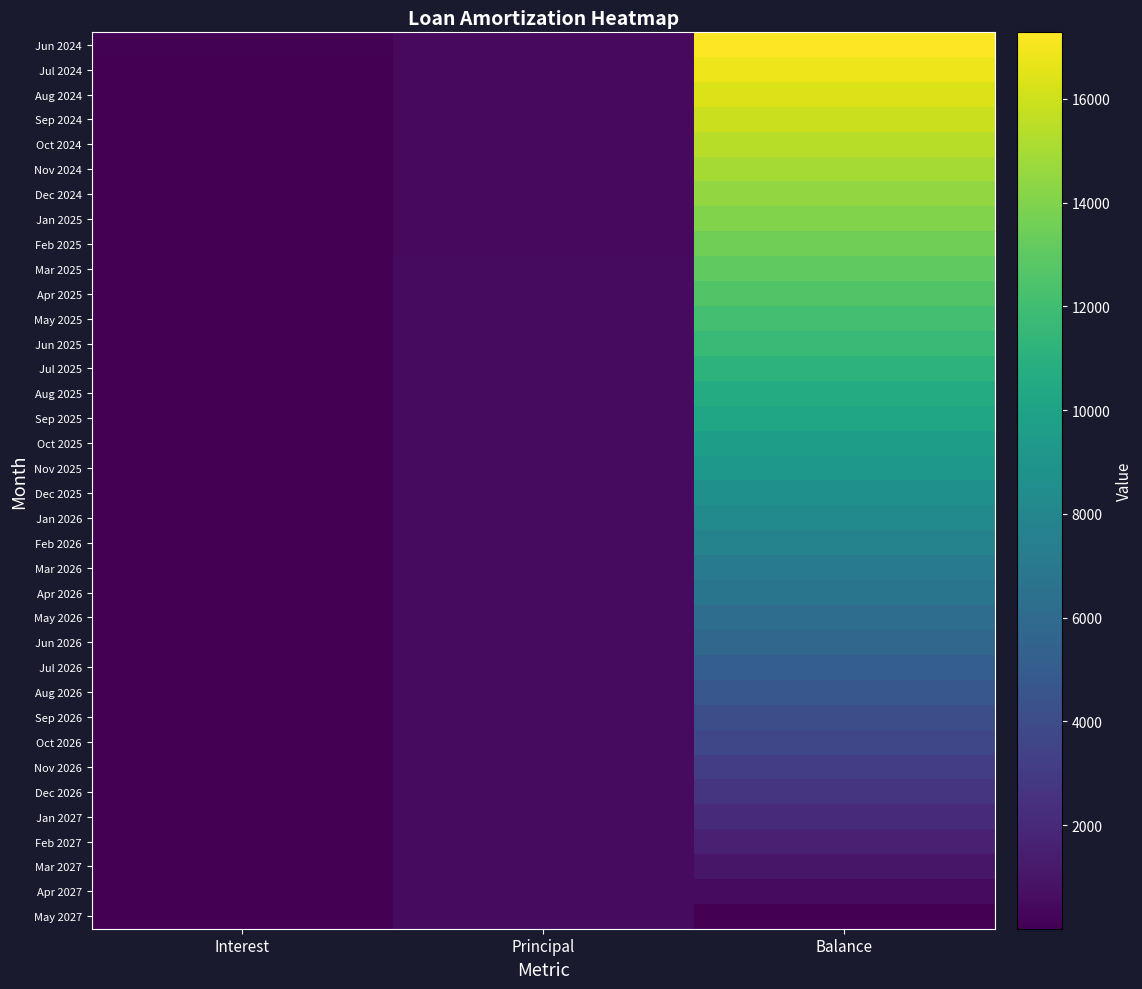

Which series has the largest range (max minus min)?

Jun 2024